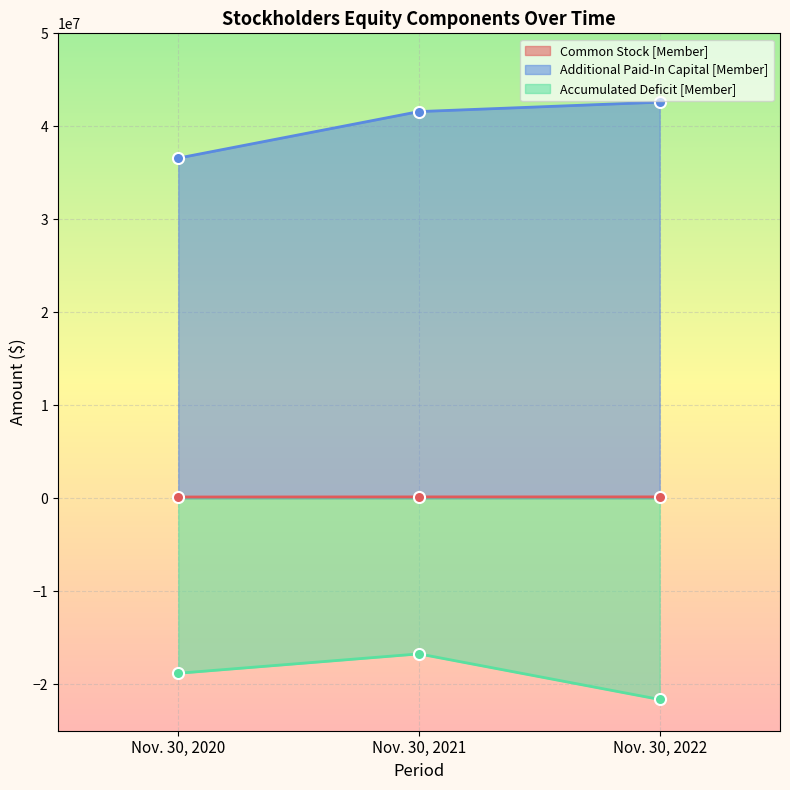

Is the value of Common Stock [Member] at Nov. 30, 2020 greater than the value of Additional Paid-In Capital [Member] at Nov. 30, 2020?

No